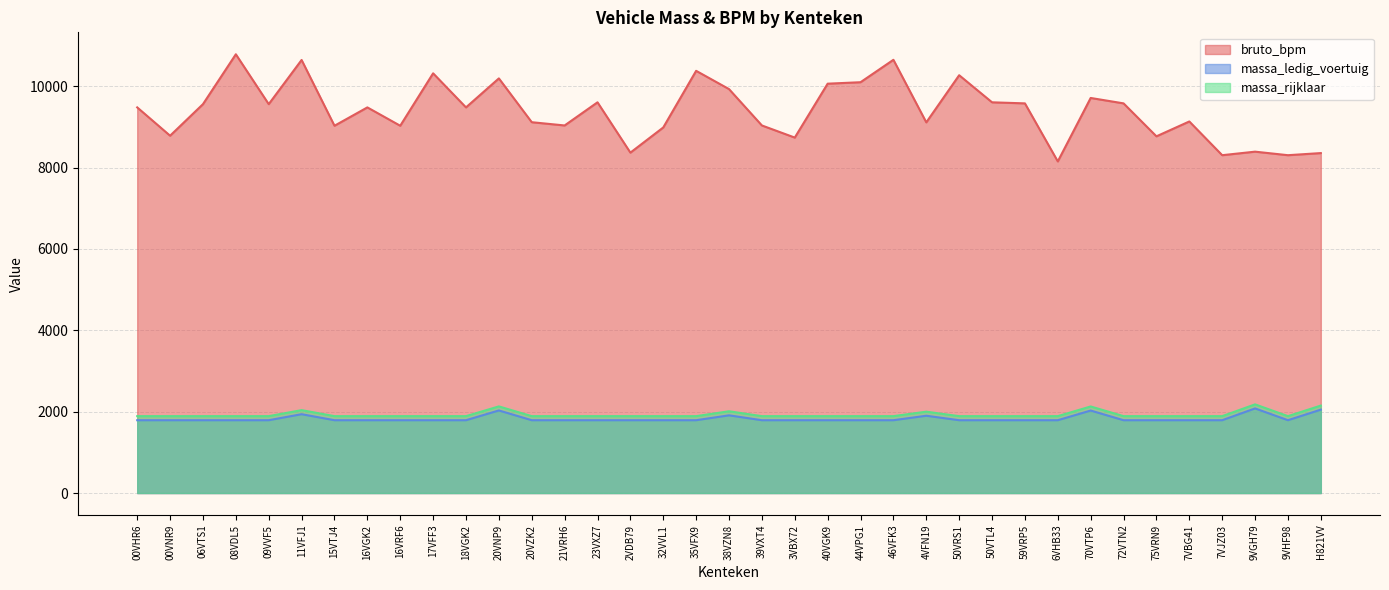

What is the label of the 7th point from the left?

15VTJ4